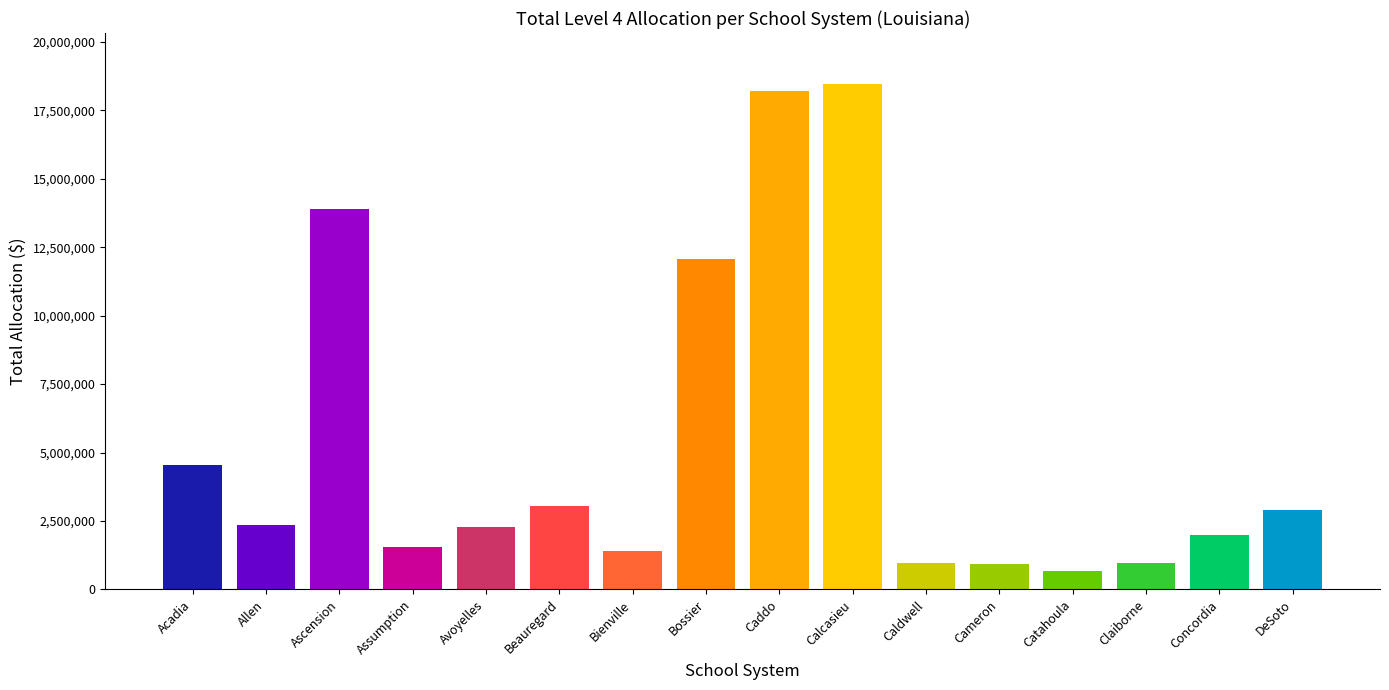

What is the label of the 4th bar from the right?

Catahoula